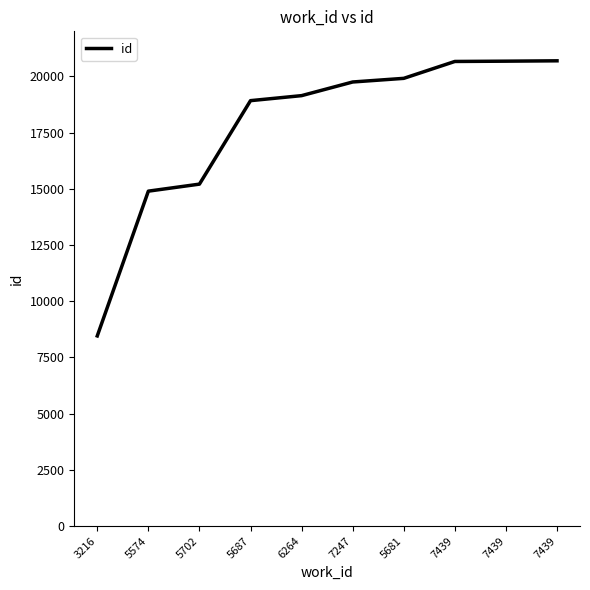

Rank the categories by value from highest to lowest.

7439, 7439, 7439, 5681, 7247, 6264, 5687, 5702, 5574, 3216